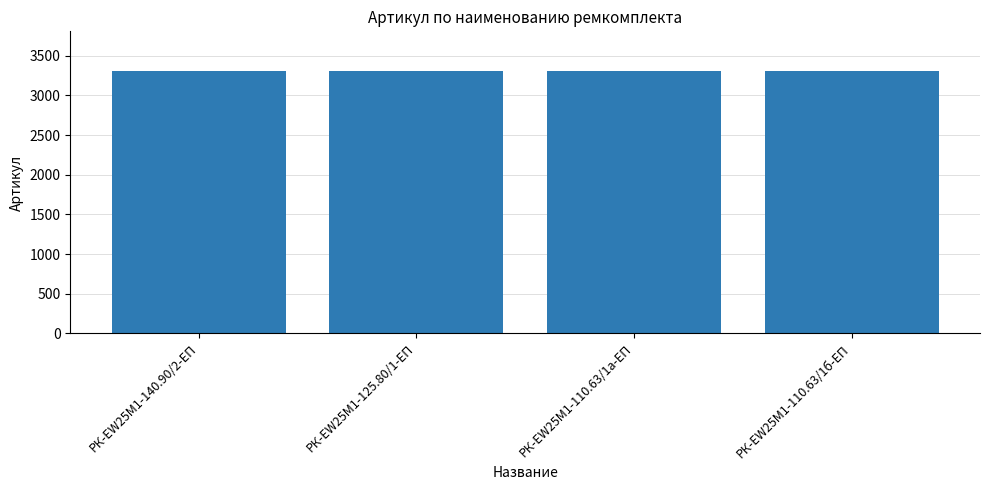

What is the ratio of the value at РК-EW25M1-110.63/1б-ЕП to the value at РК-EW25M1-110.63/1а-ЕП?

1.0